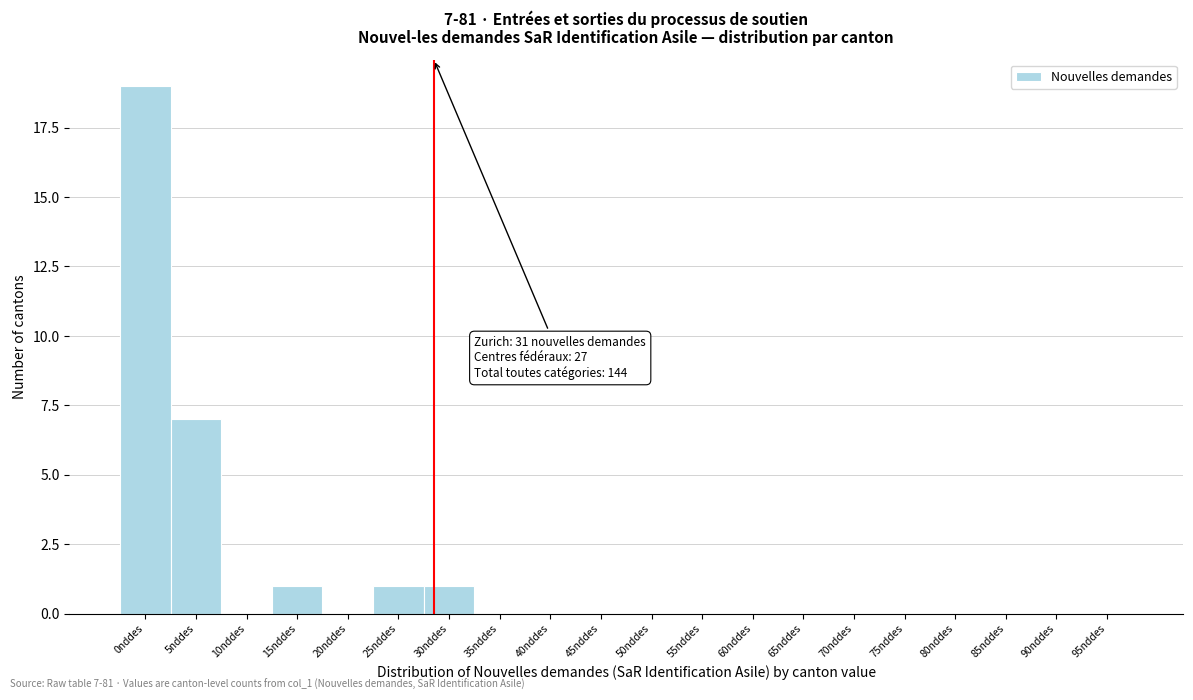

Reading right to left, extract all data points from this chart.

95nddes=0	90nddes=0	85nddes=0	80nddes=0	75nddes=0	70nddes=0	65nddes=0	60nddes=0	55nddes=0	50nddes=0	45nddes=0	40nddes=0	35nddes=0	30nddes=1	25nddes=1	20nddes=0	15nddes=1	10nddes=0	5nddes=7	0nddes=19